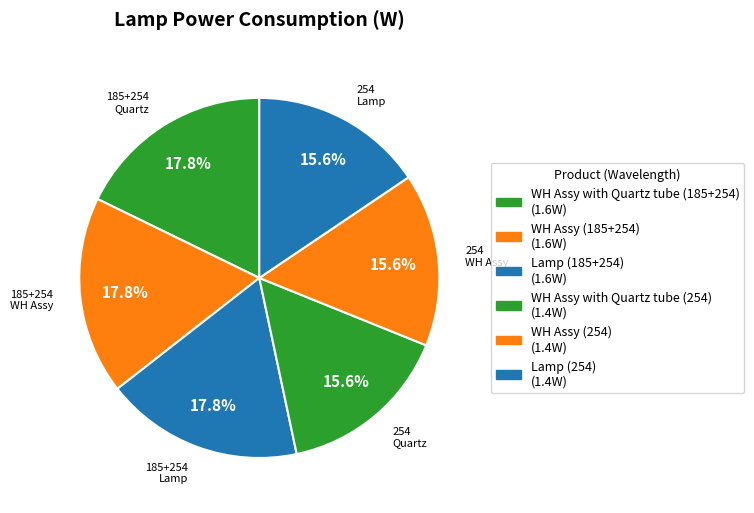

How many slices are in this pie chart?

6